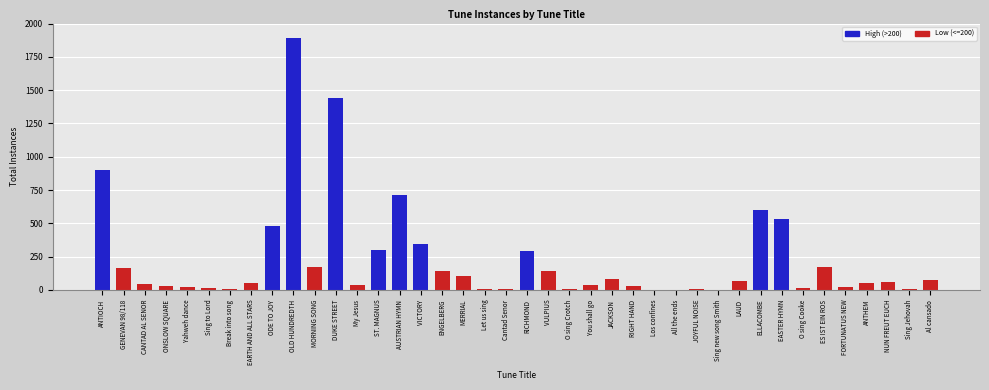

What is the sum of all values?

9058